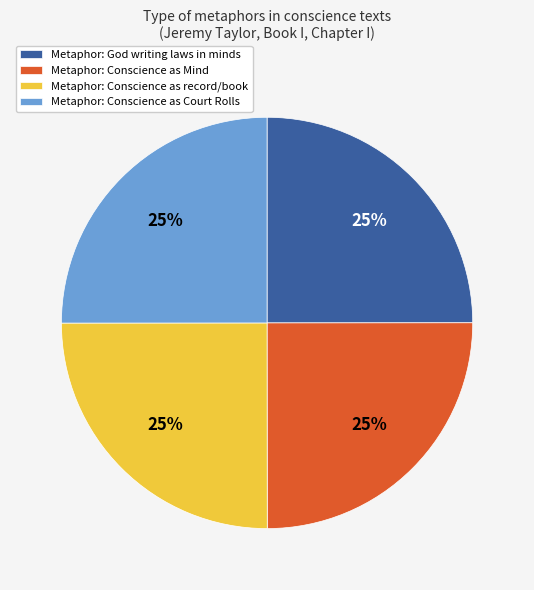

True or false: Metaphor: Conscience as Mind accounts for 33% of the total.

False